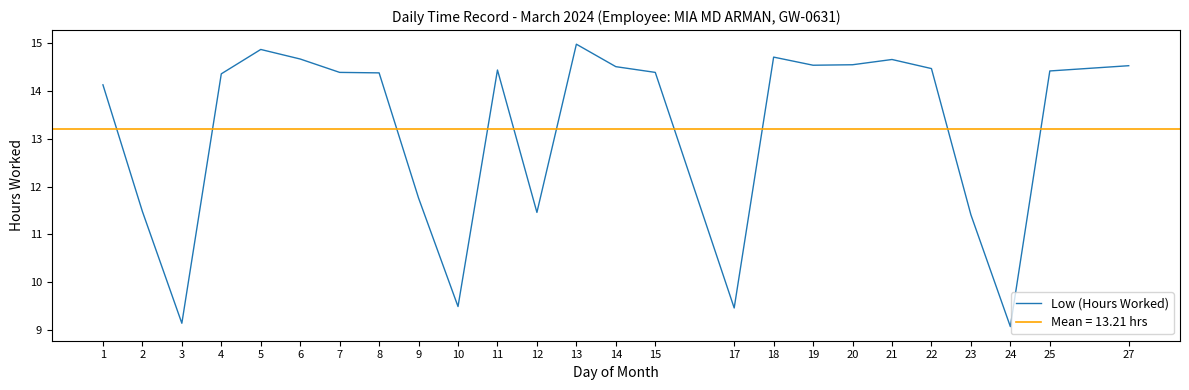

The value at 1 is 14.1. True or false?

True